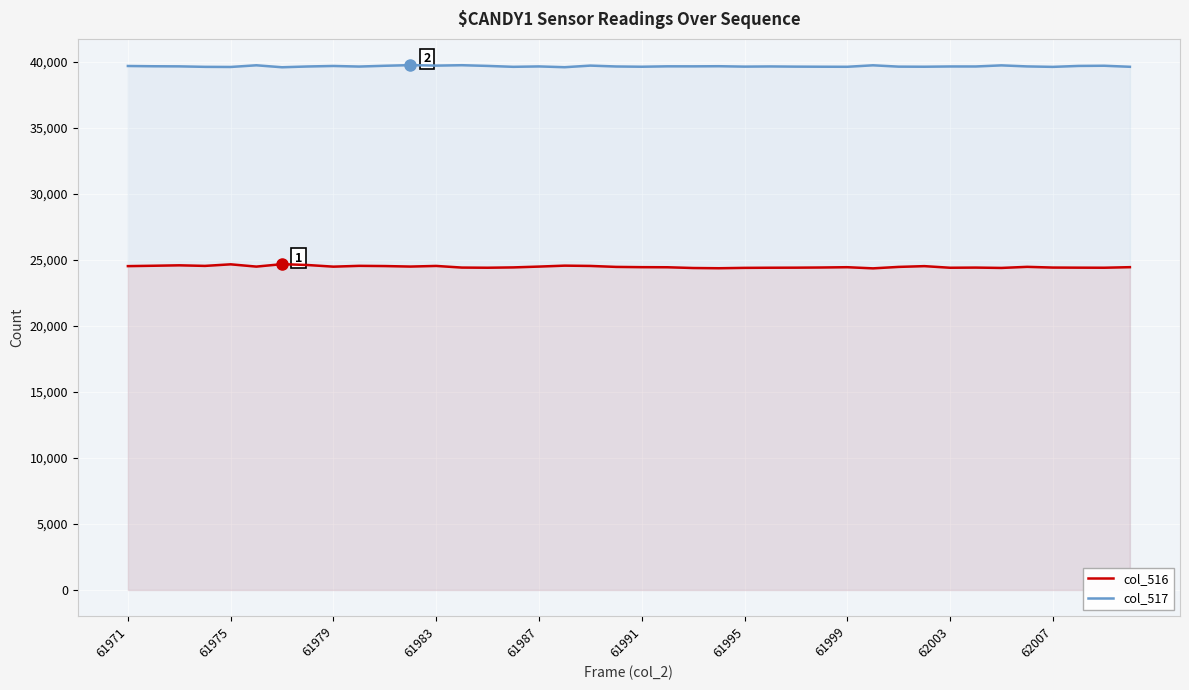

At which label does col_516 first exceed 24473?

61971